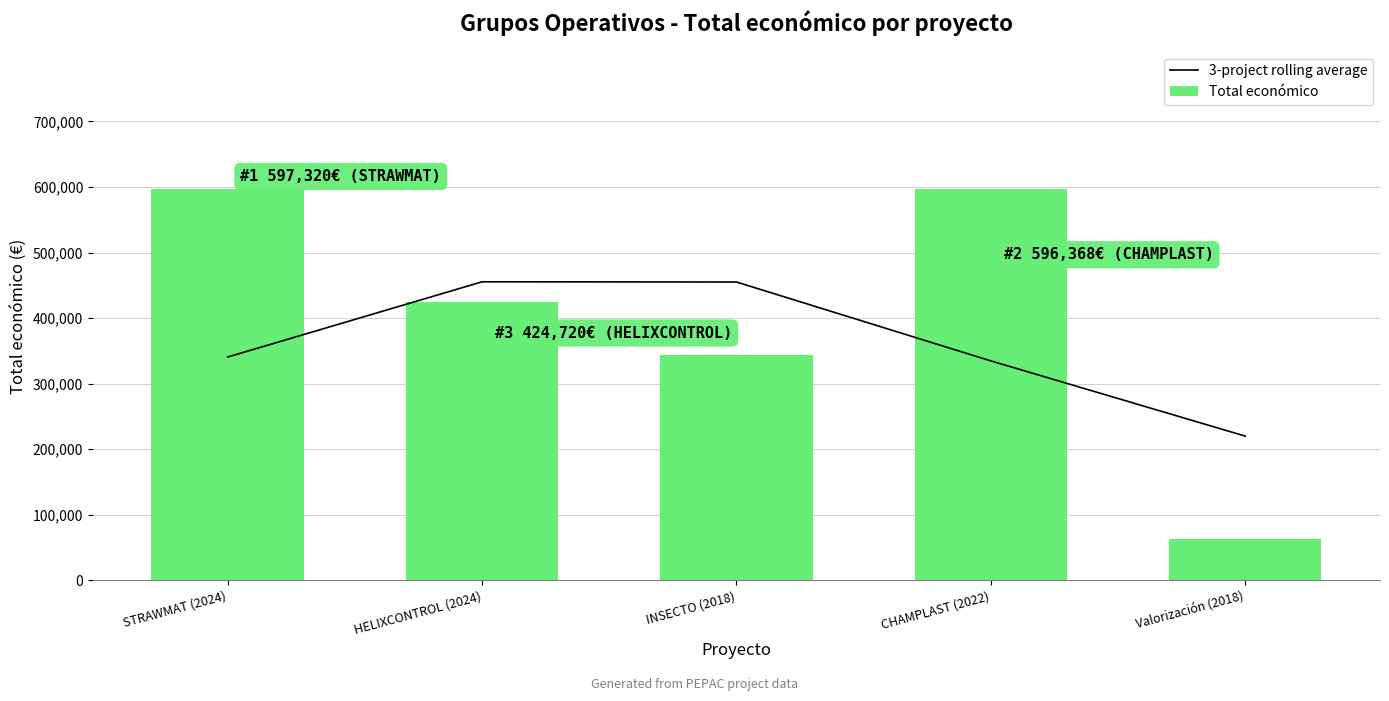

What is the minimum value shown in the chart?

63660.0